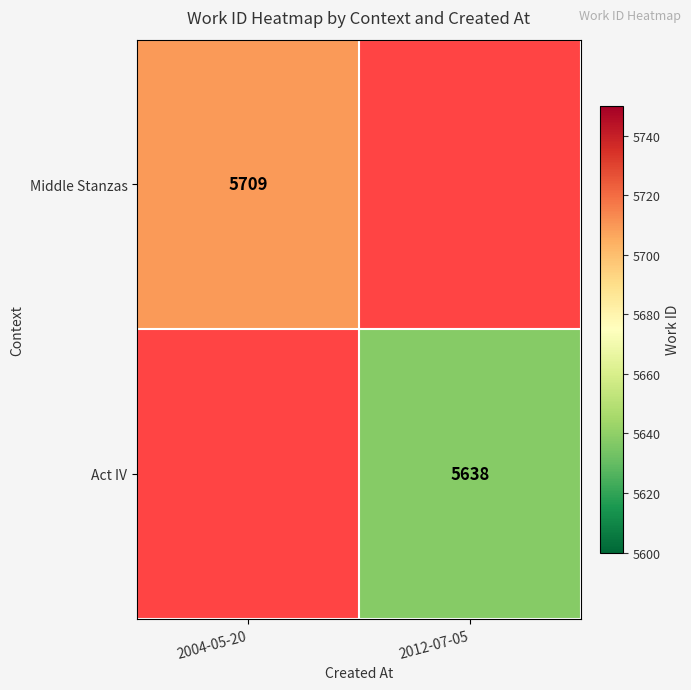

Is it true that Act IV equals 9594 at 2012-07-05?

False